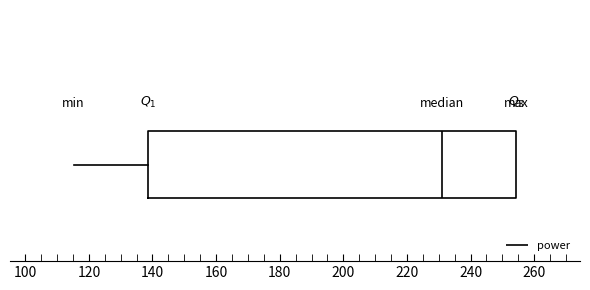

Transcribe this box plot: give where the median line is, the range the box spans, and where the two whiskers end, as read against the x-axis. The values are not printed on the chart, so give them approximately, as read against the axis.

median 230, box 138 to 254, whiskers 116 to 254